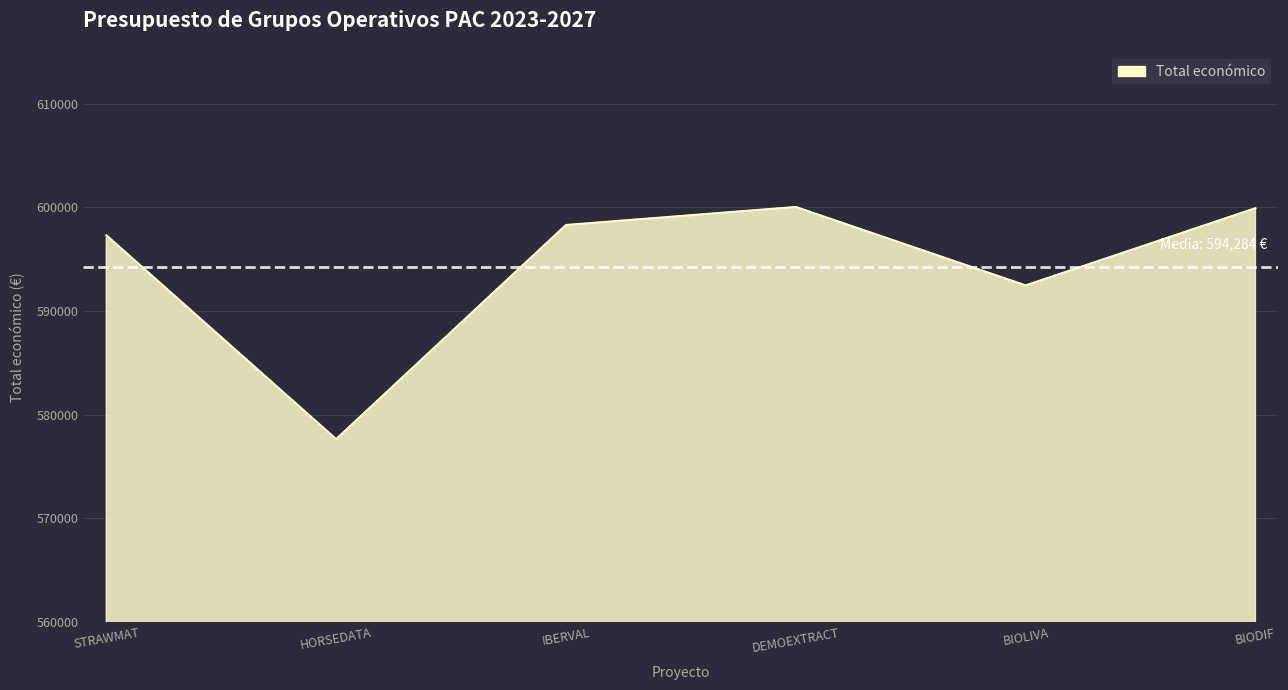

Does the chart have visible grid lines?

Yes